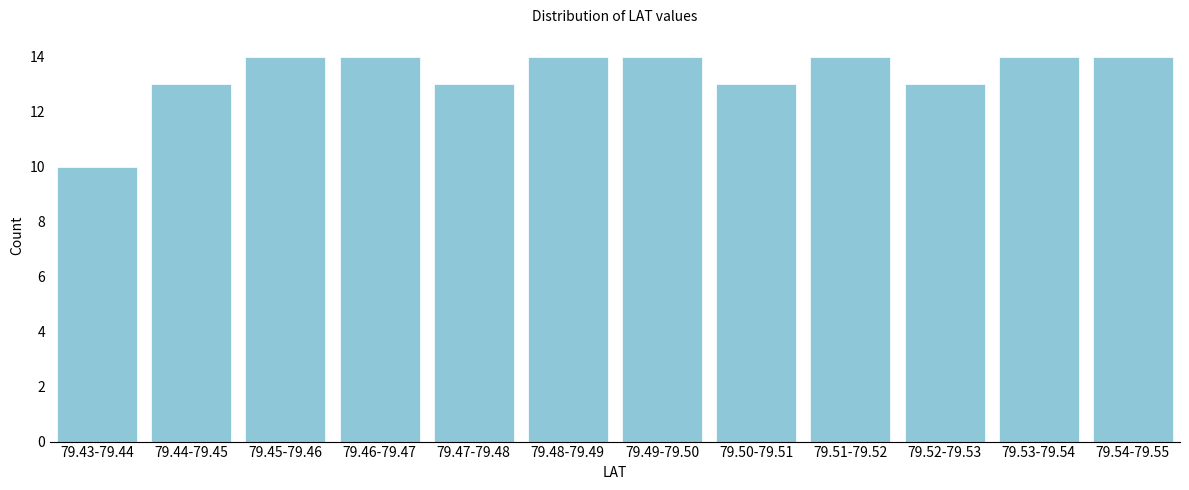

Reading left to right, list all the values displayed in this chart.

10	13	14	14	13	14	14	13	14	13	14	14